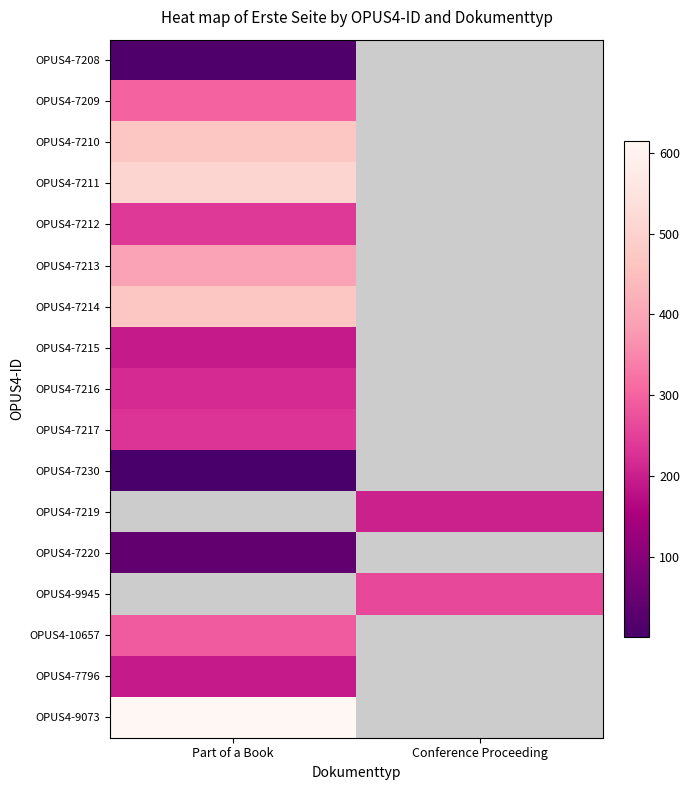

Between Conference Proceeding and Part of a Book, which is larger?

Part of a Book